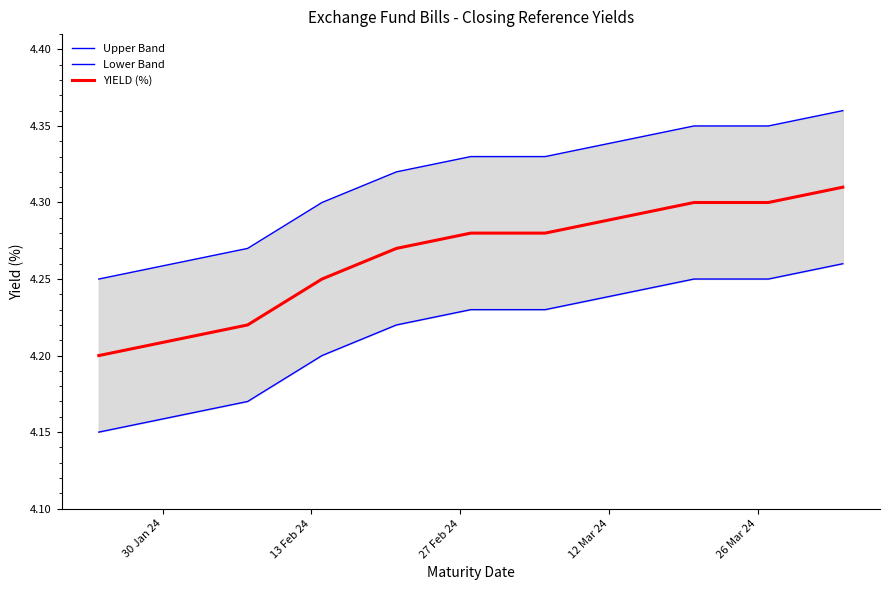

What is the average value of the Lower Band series?

4.2